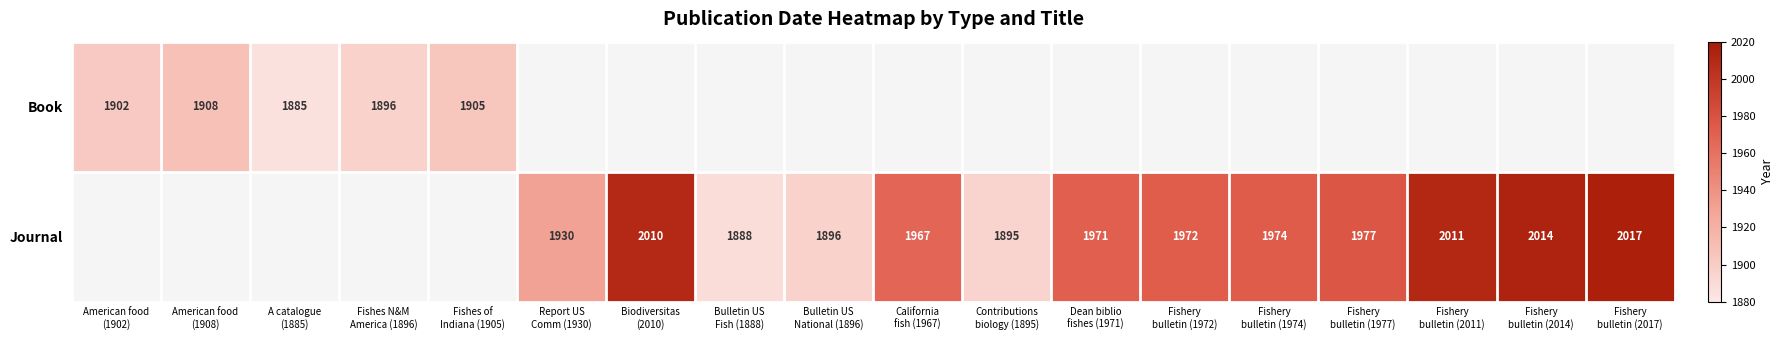

At which category does the chart reach its peak across all series?

Fishery
bulletin (2017)